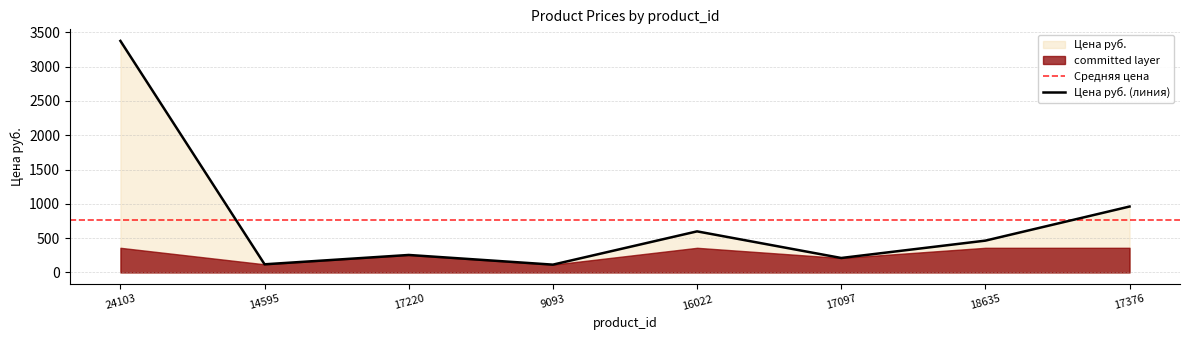

What value does the data have at 18635, to the nearest 100?

500